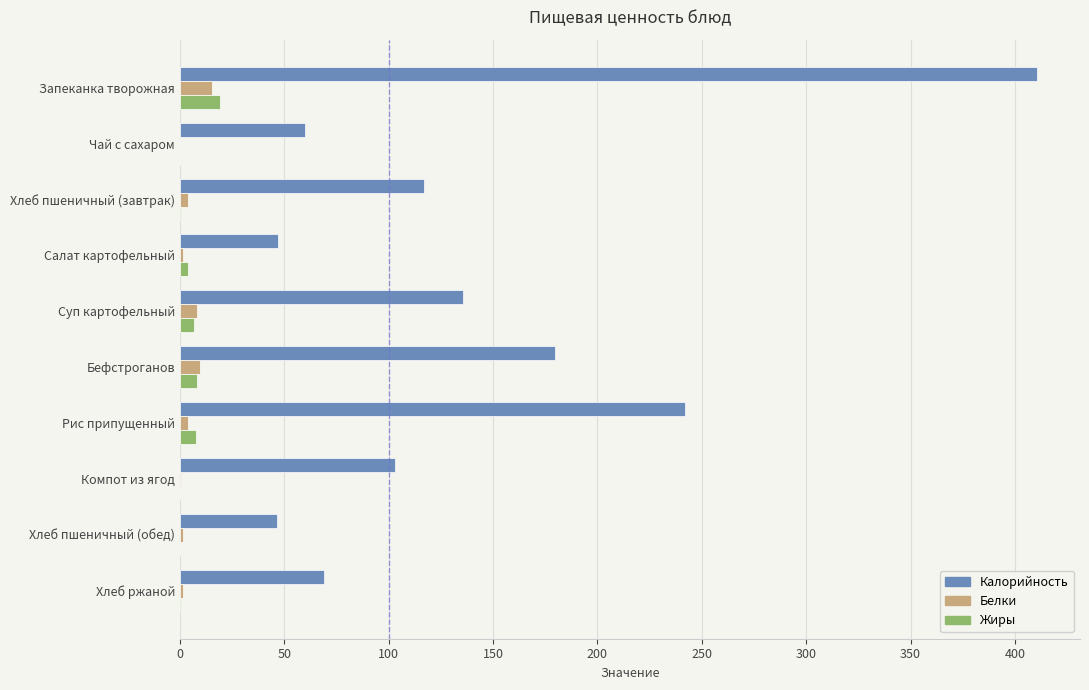

Is it true that Калорийность equals 69.0 at Хлеб ржаной?

True